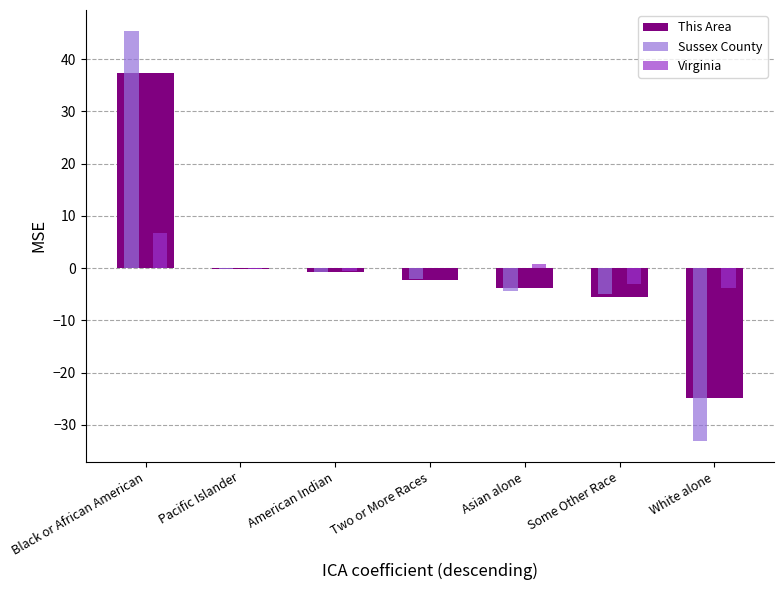

True or false: This Area has a value of -24.8 at White alone.

True